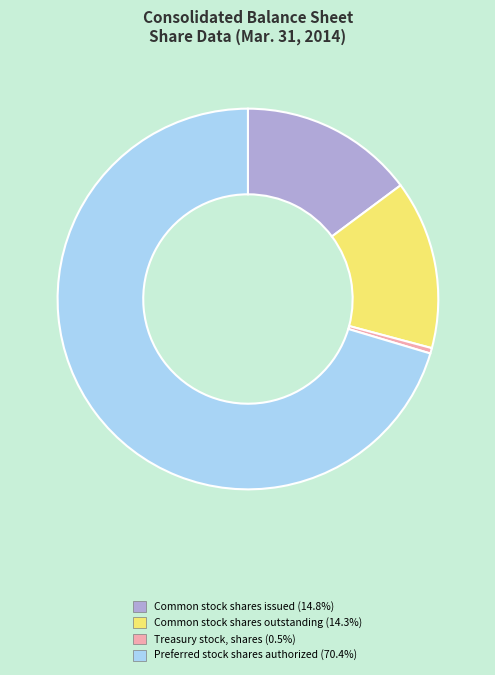

Is there a majority slice in this chart?

Yes